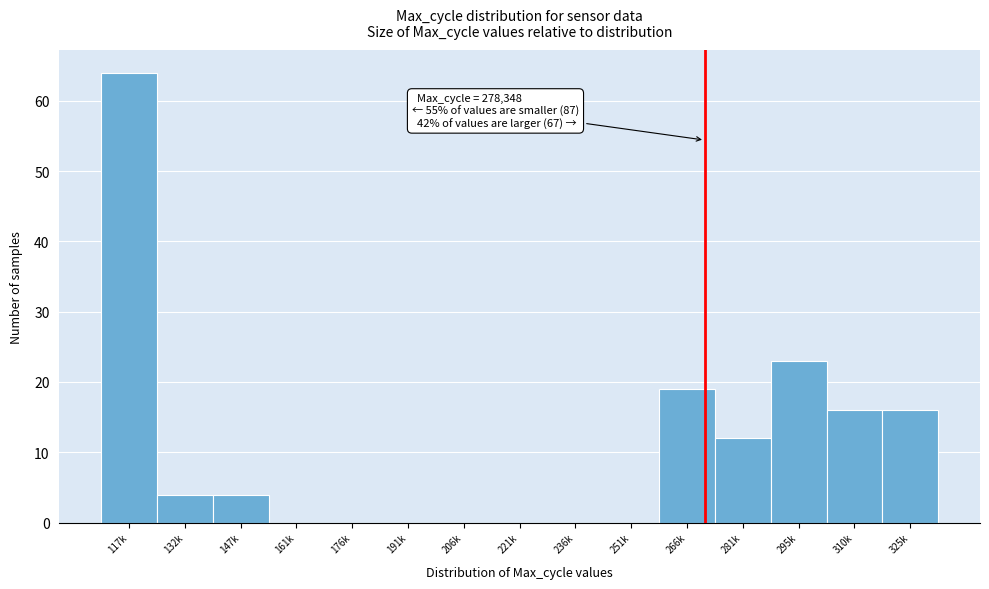

Reading left to right, transcribe all the data shown in this chart.

117k=64	132k=4	147k=4	161k=0	176k=0	191k=0	206k=0	221k=0	236k=0	251k=0	266k=19	281k=12	295k=23	310k=16	325k=16